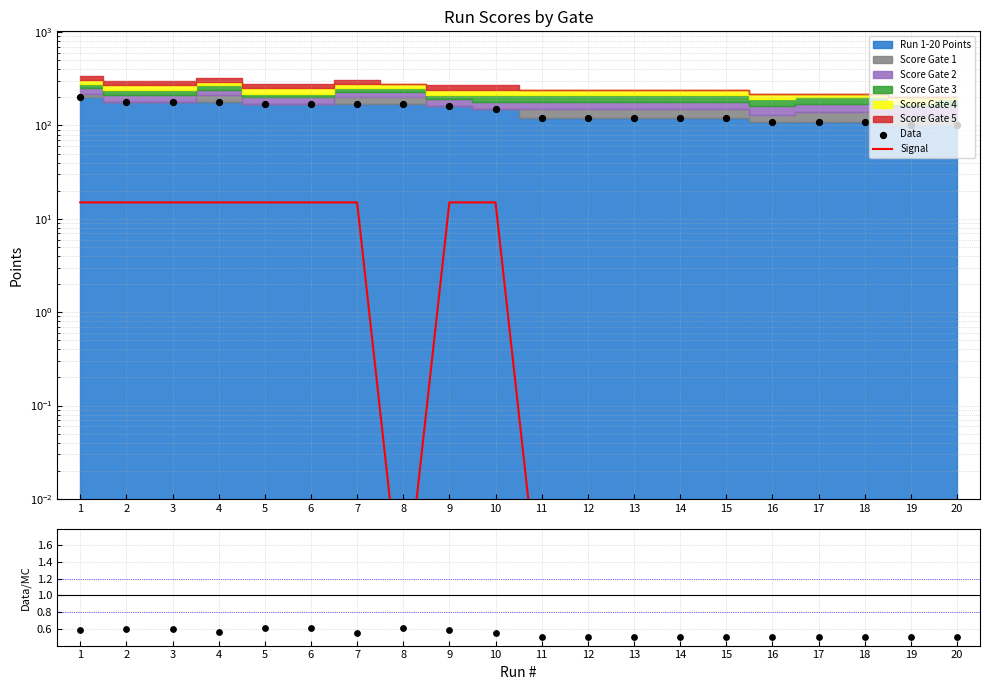

Which series reaches the maximum Y coordinate?

Data